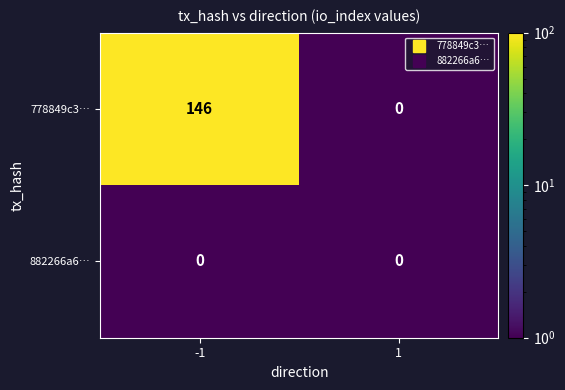

Reading right to left, what are all the values shown in this chart?

778849c3…: 1=0	-1=146
882266a6…: 1=0	-1=0